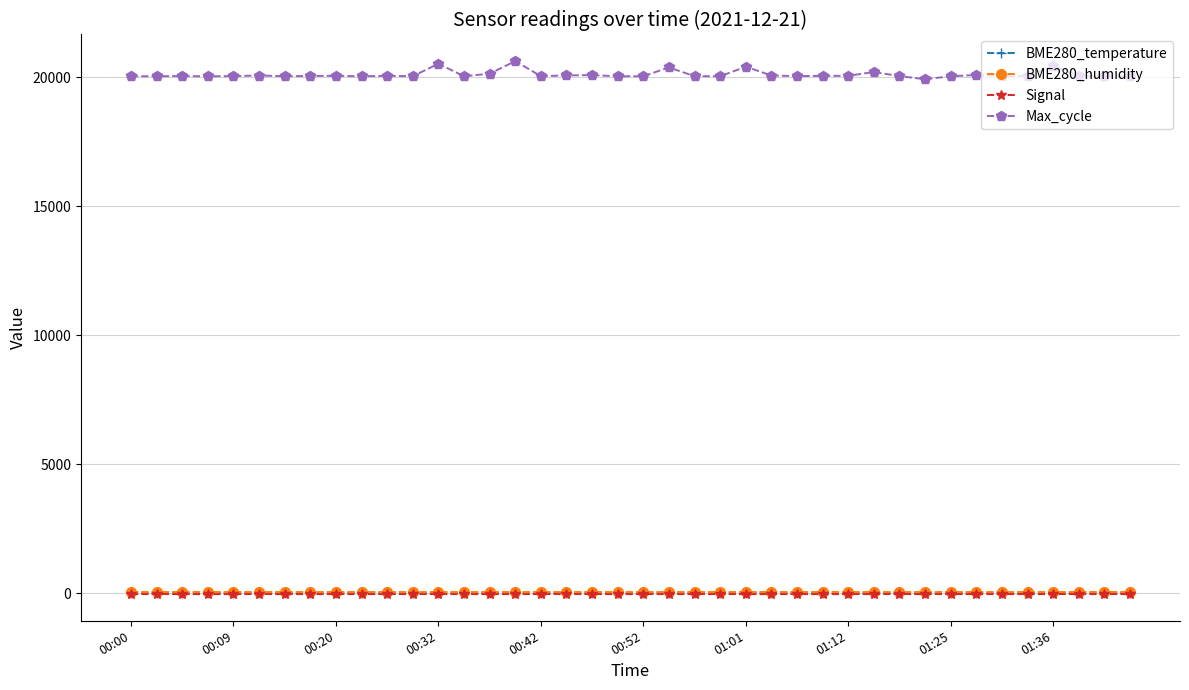

Which series has the largest total across all categories?

Max_cycle